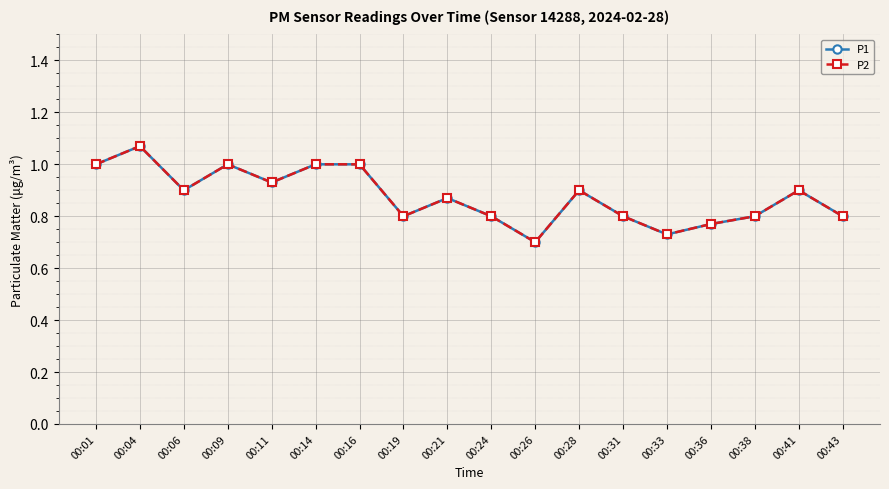

Is this an area chart (filled region under the line)?

No